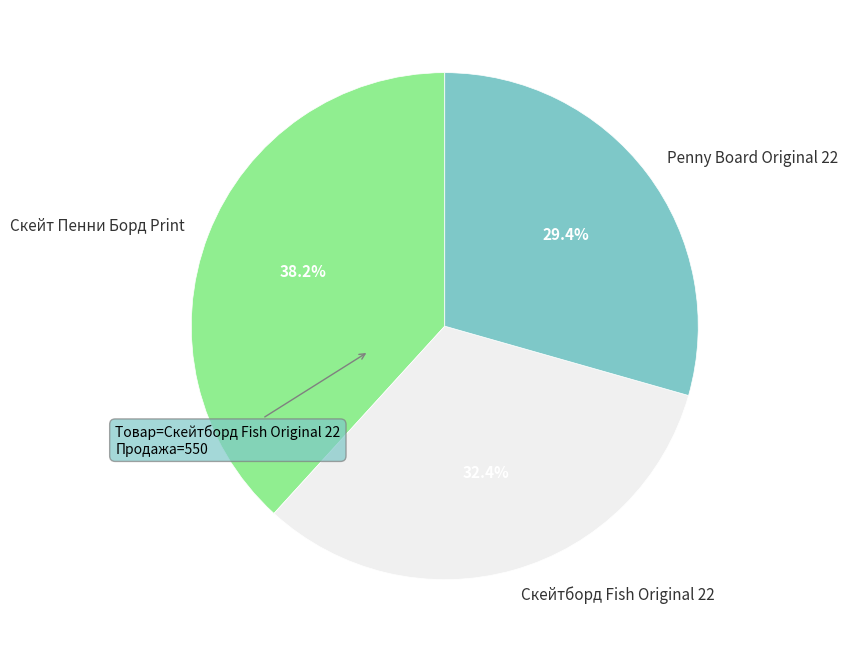

Rank the categories by value from highest to lowest.

Скейт Пенни Борд Print, Скейтборд Fish Original 22, Penny Board Original 22